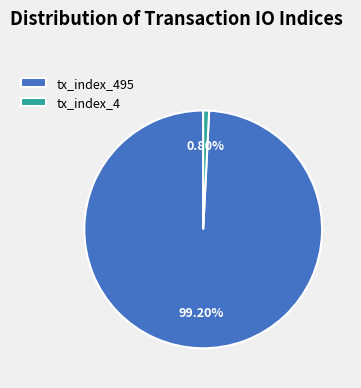

Which slice is the smallest?

tx_index_4